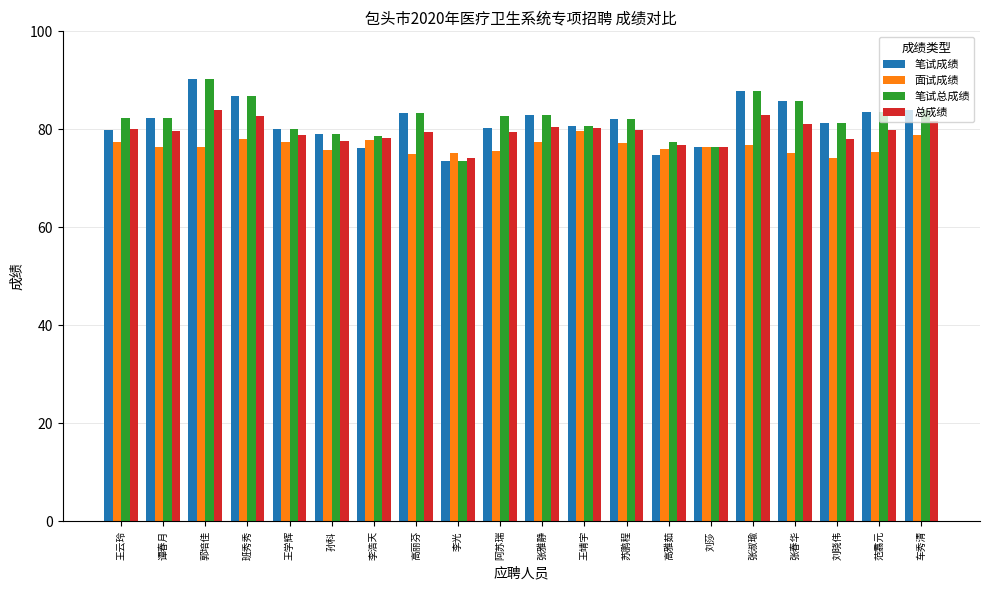

Are the bars grouped side by side (vs. stacked)?

Yes